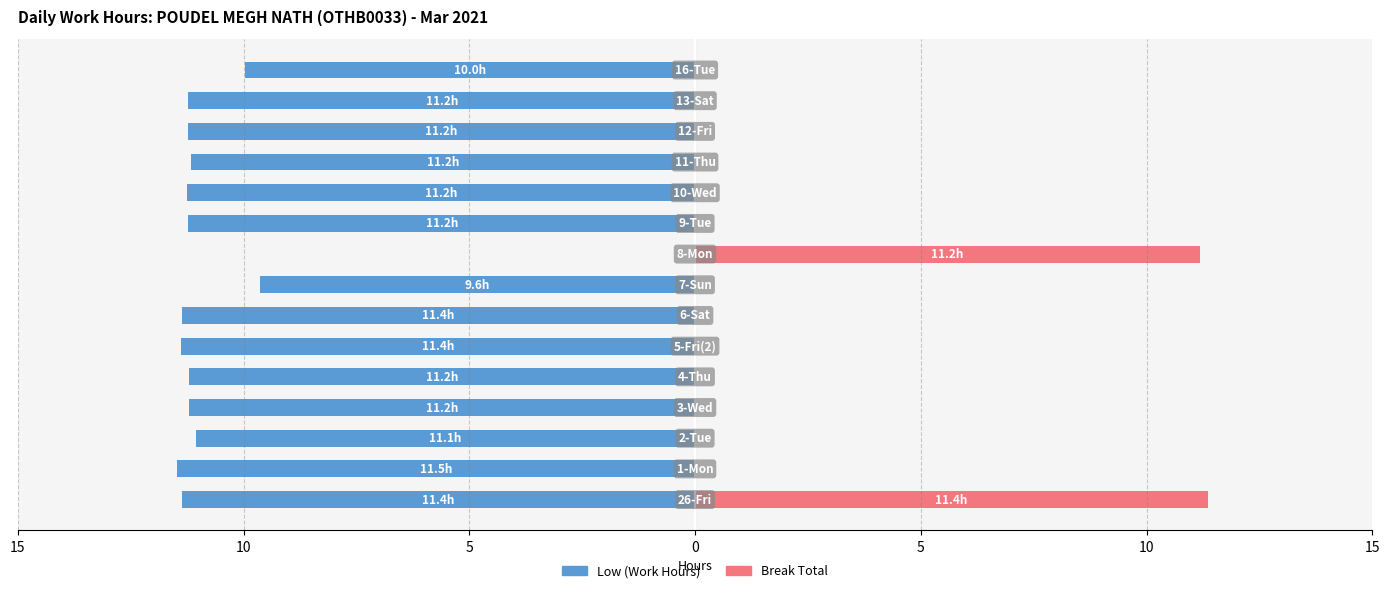

What is the spread (max minus min) of values at 0?

11.2